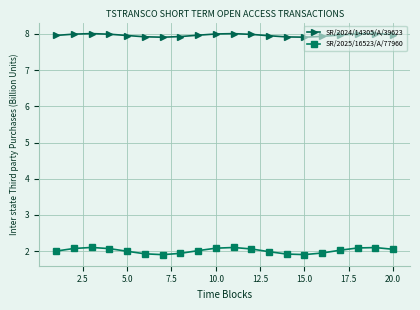

Which series has the largest total across all categories?

SR/2024/14305/A/39623